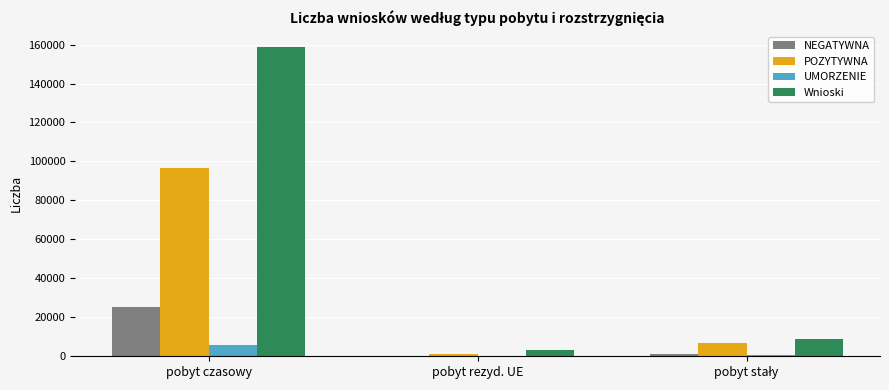

Which category has the highest value in the POZYTYWNA series?

pobyt czasowy